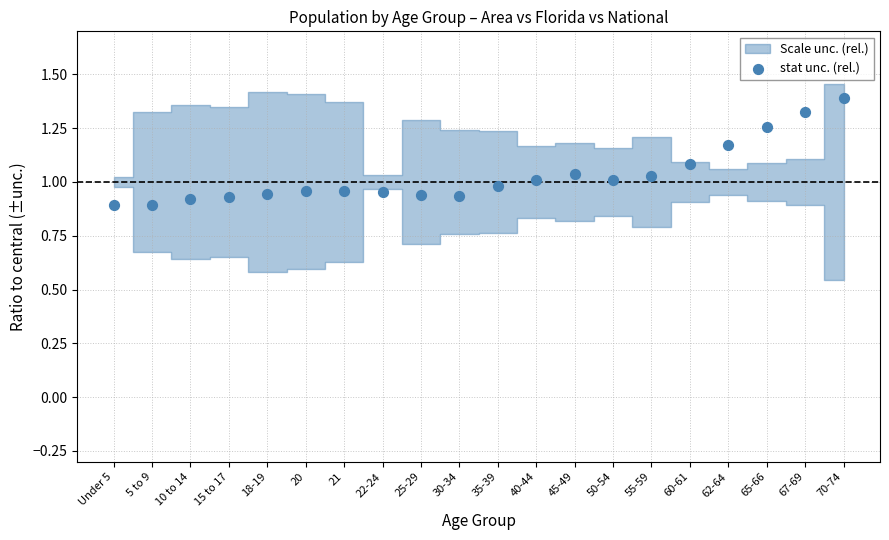

What is the range of Y values (max minus min)?

0.5